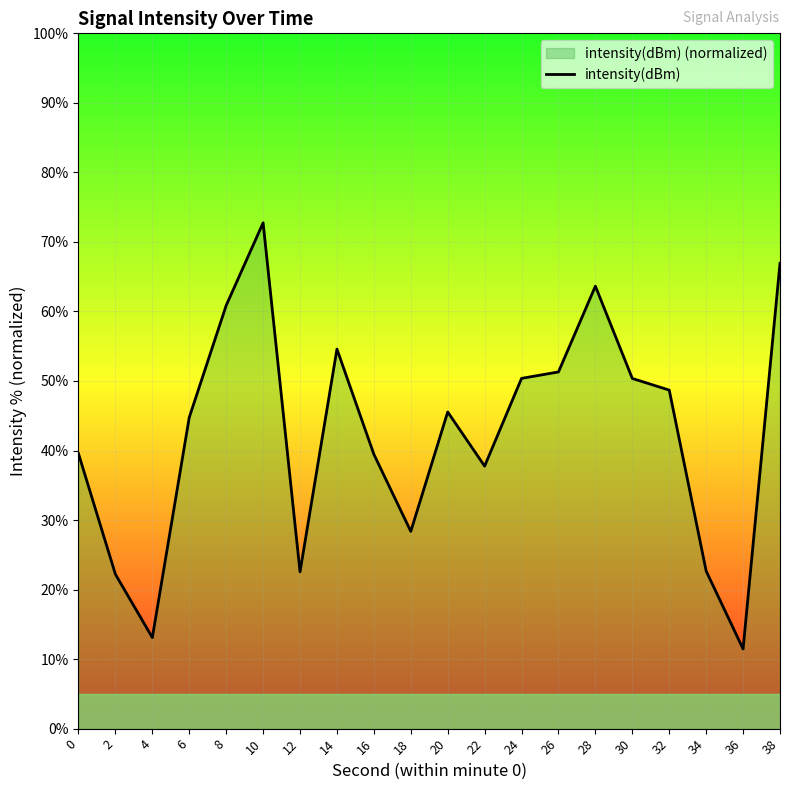

How many lines are shown in the chart?

1